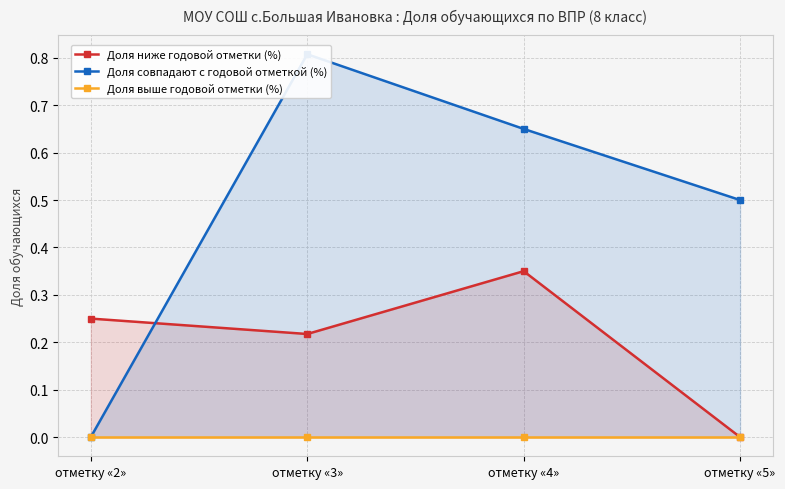

Does the chart display data point markers on the line(s)?

Yes